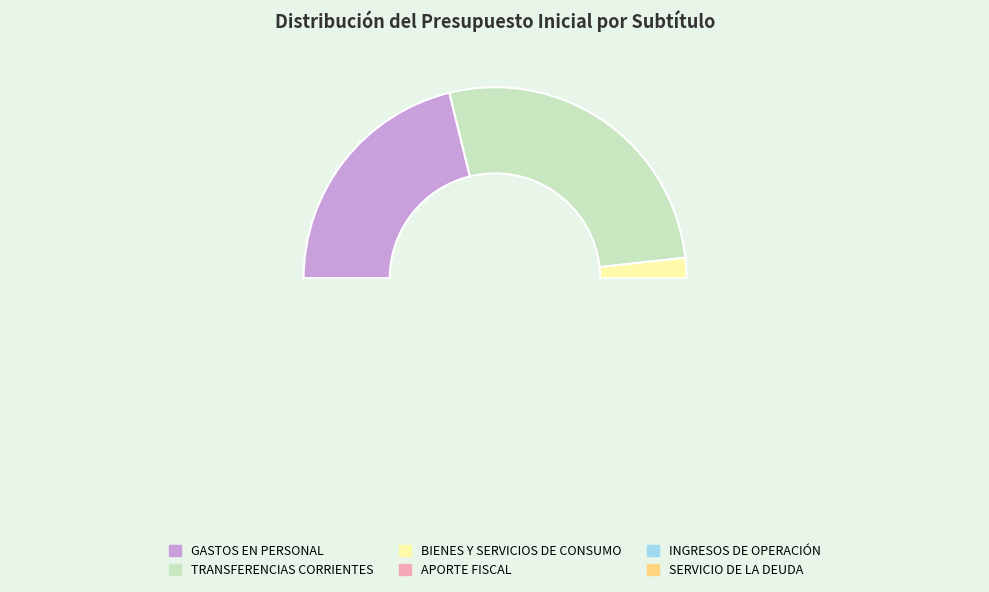

Which has a higher value, SERVICIO DE LA DEUDA or APORTE FISCAL?

APORTE FISCAL